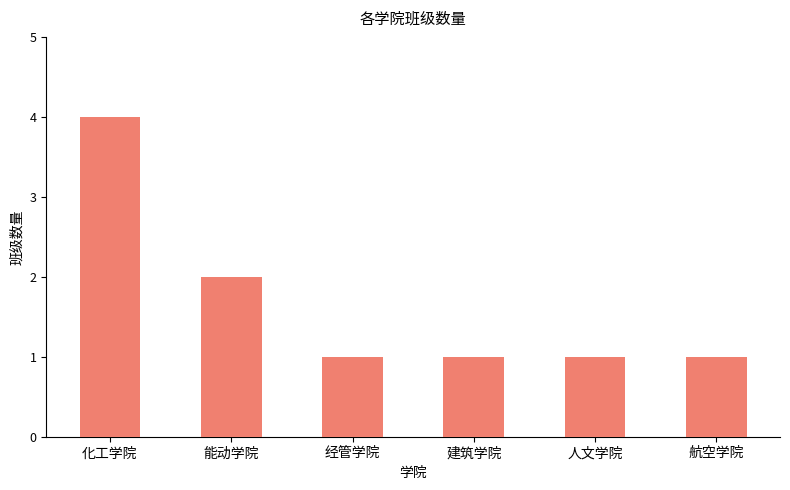

Reading left to right, what are all the values shown in this chart?

4	2	1	1	1	1